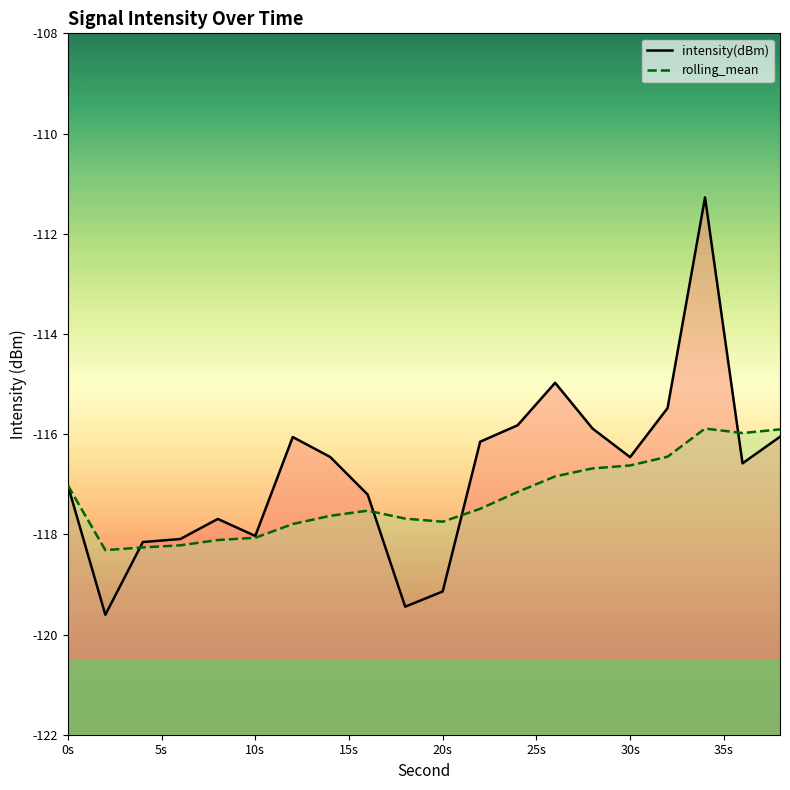

How many times do rolling_mean and intensity(dBm) cross each other?

4